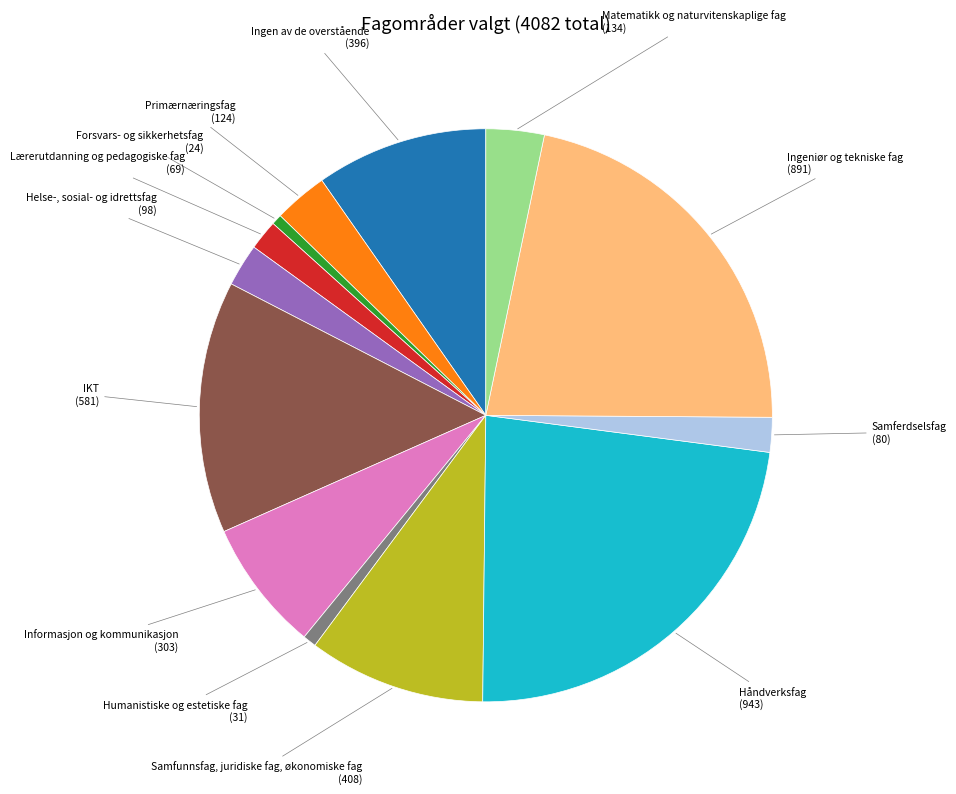

How many slices are in this pie chart?

13